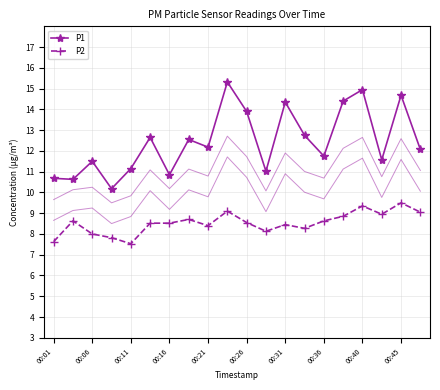

What is the minimum value for P2?

7.5